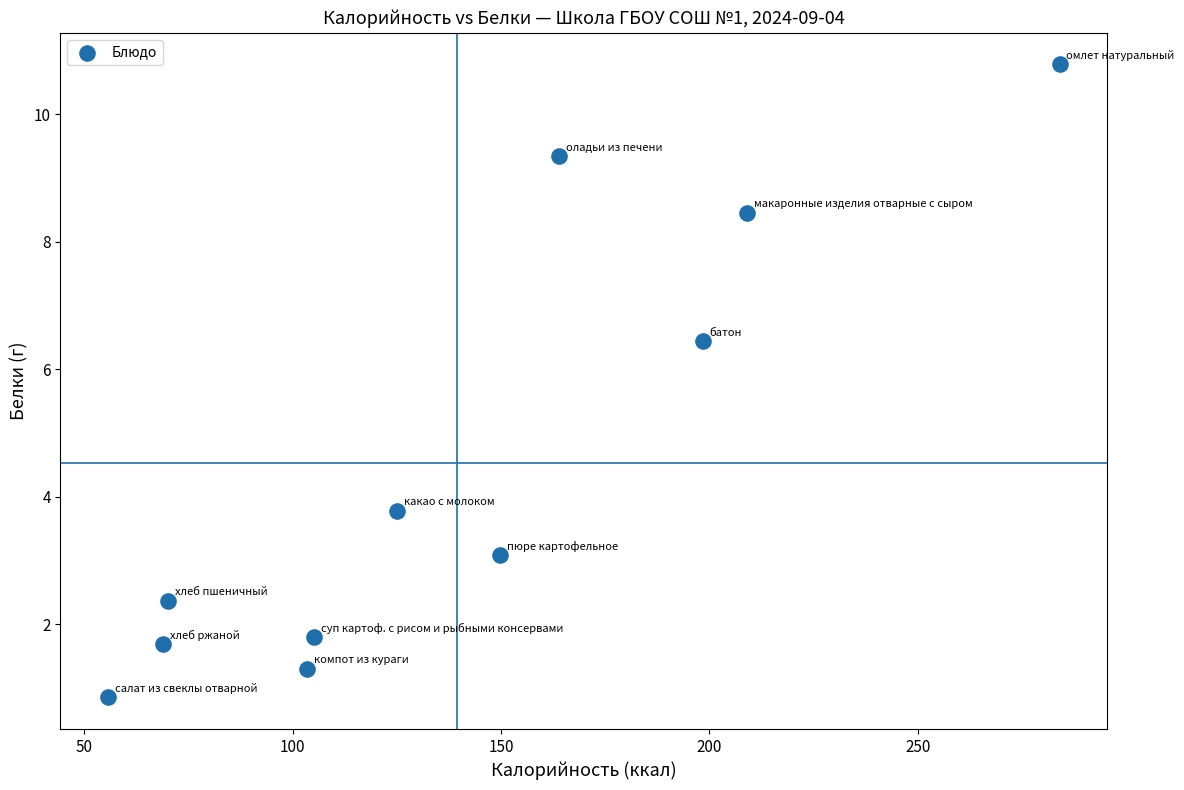

What Y value in the scatter plot is closest to 5?

3.8